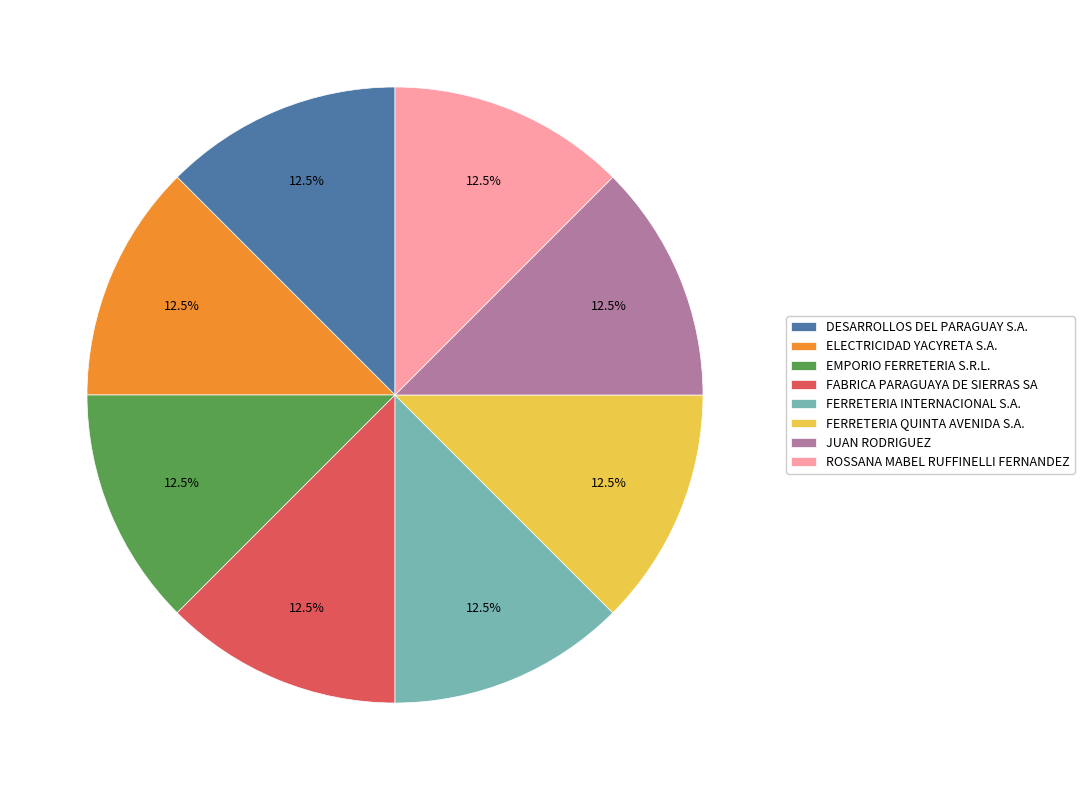

Does JUAN RODRIGUEZ represent more than half of the total?

No